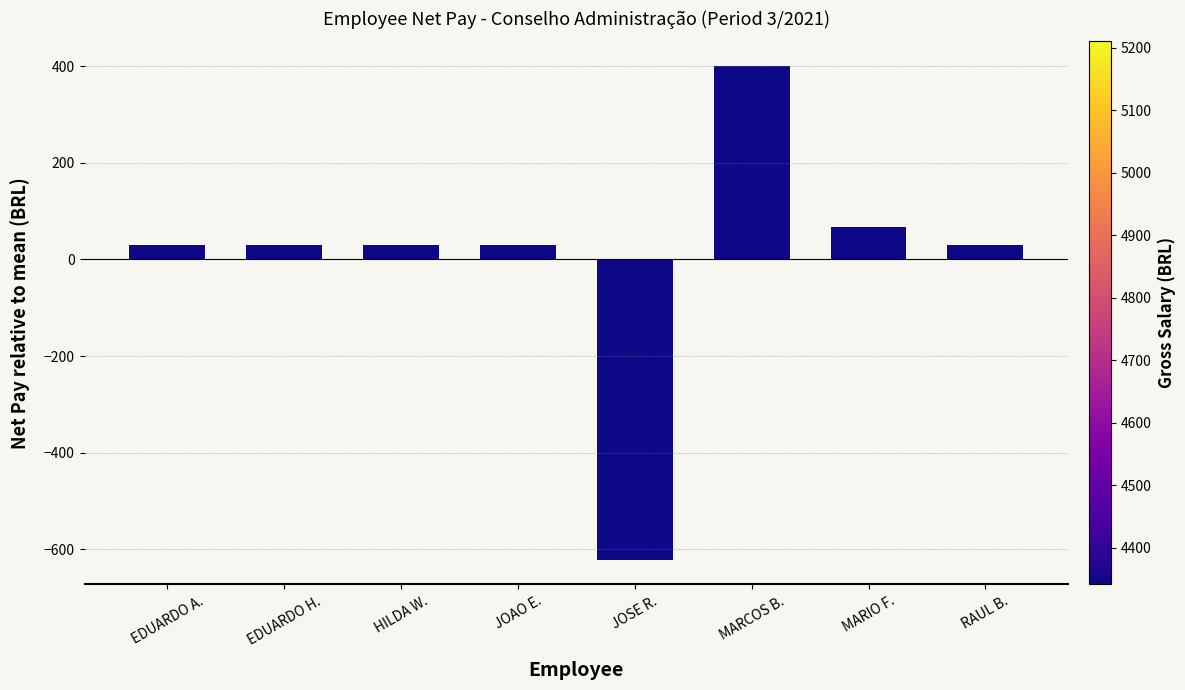

How many values exceed 30?

7